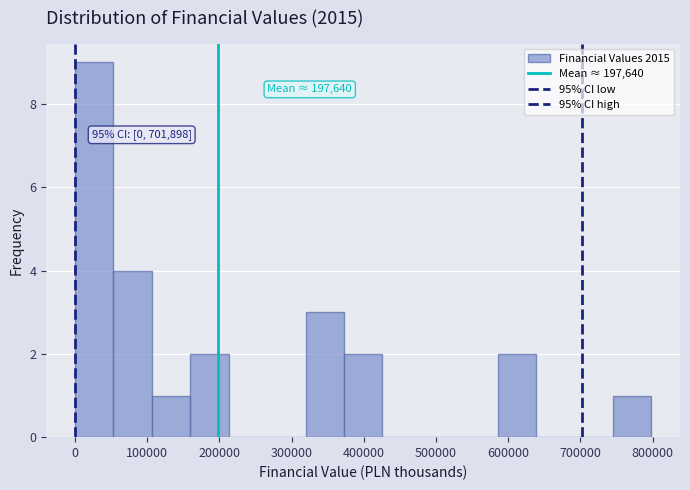

Which range on the x-axis has the tallest bar?

0 to 50000